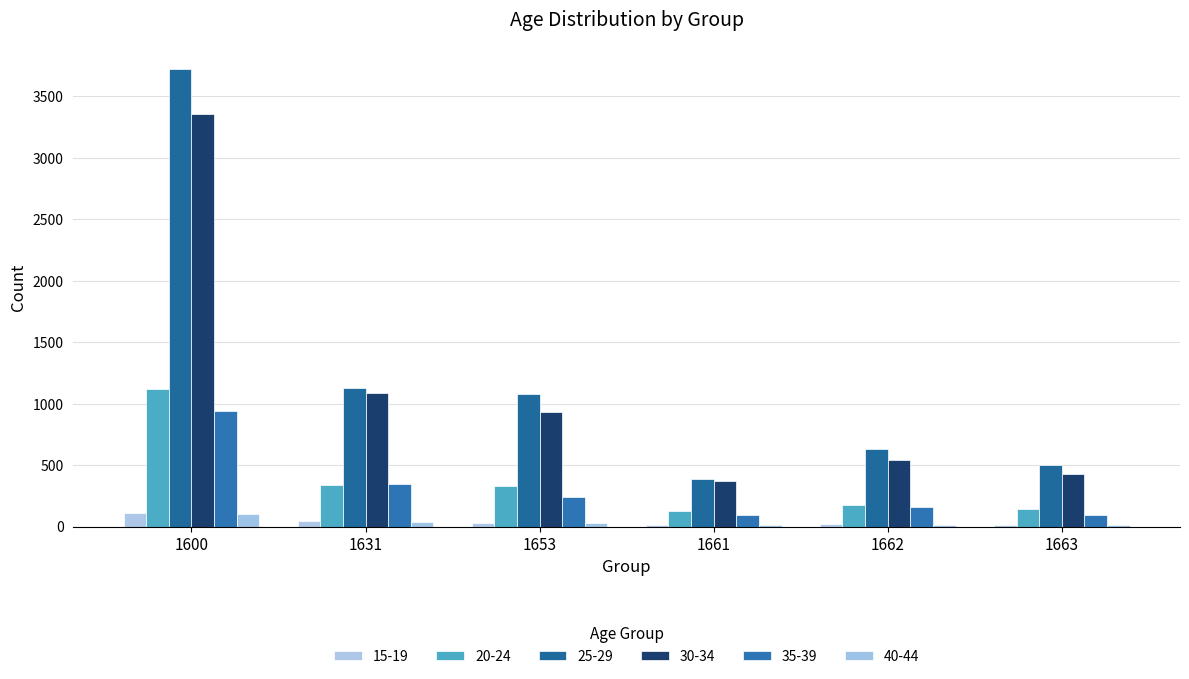

Is it true that 40-44 equals 45 at 1653?

False